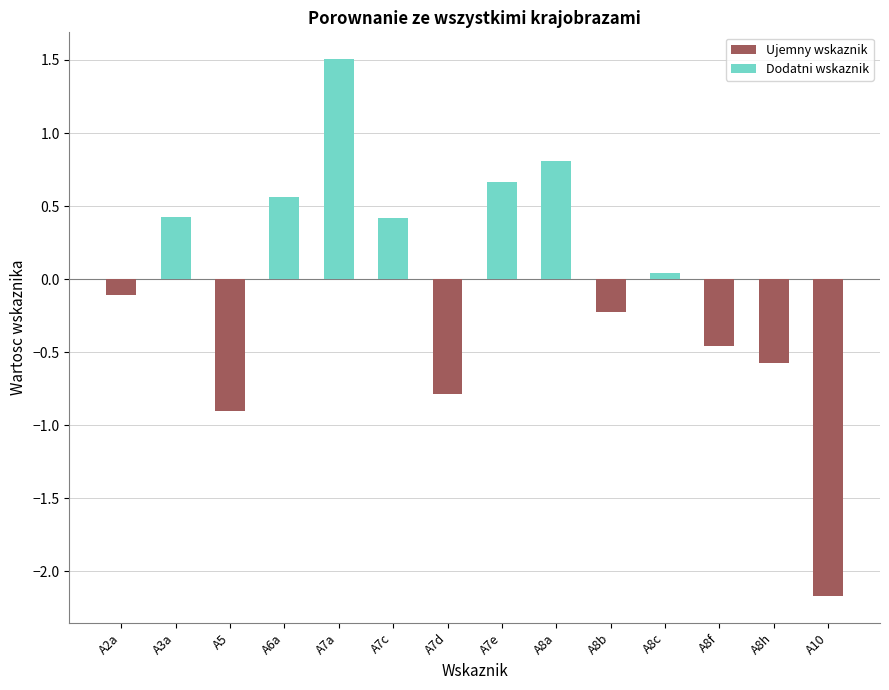

What is the change in value from A7d to A10?

-1.4